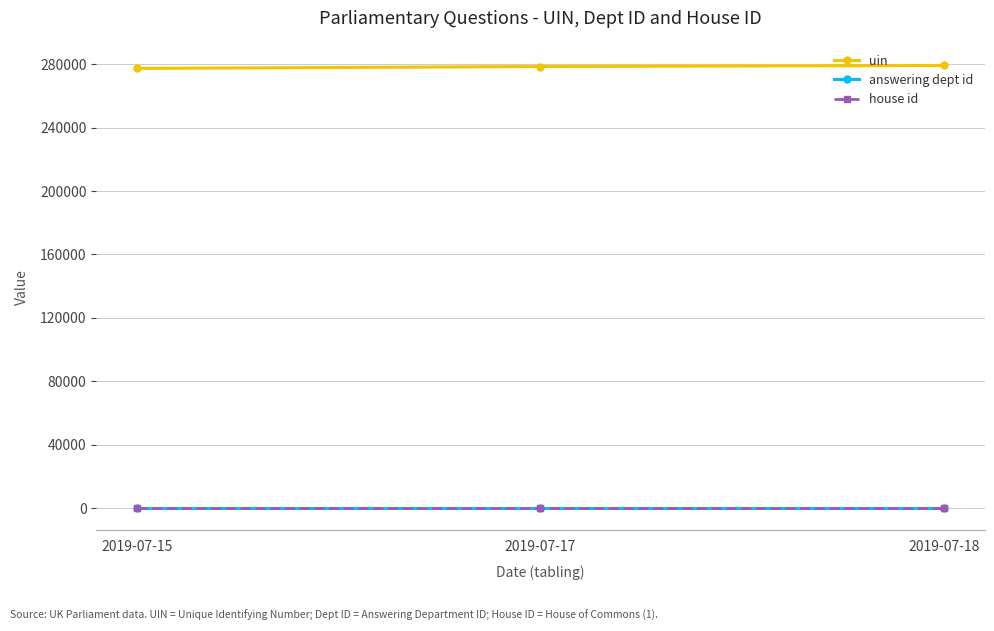

What is the total value across all series at 2019-07-17?

278449.0